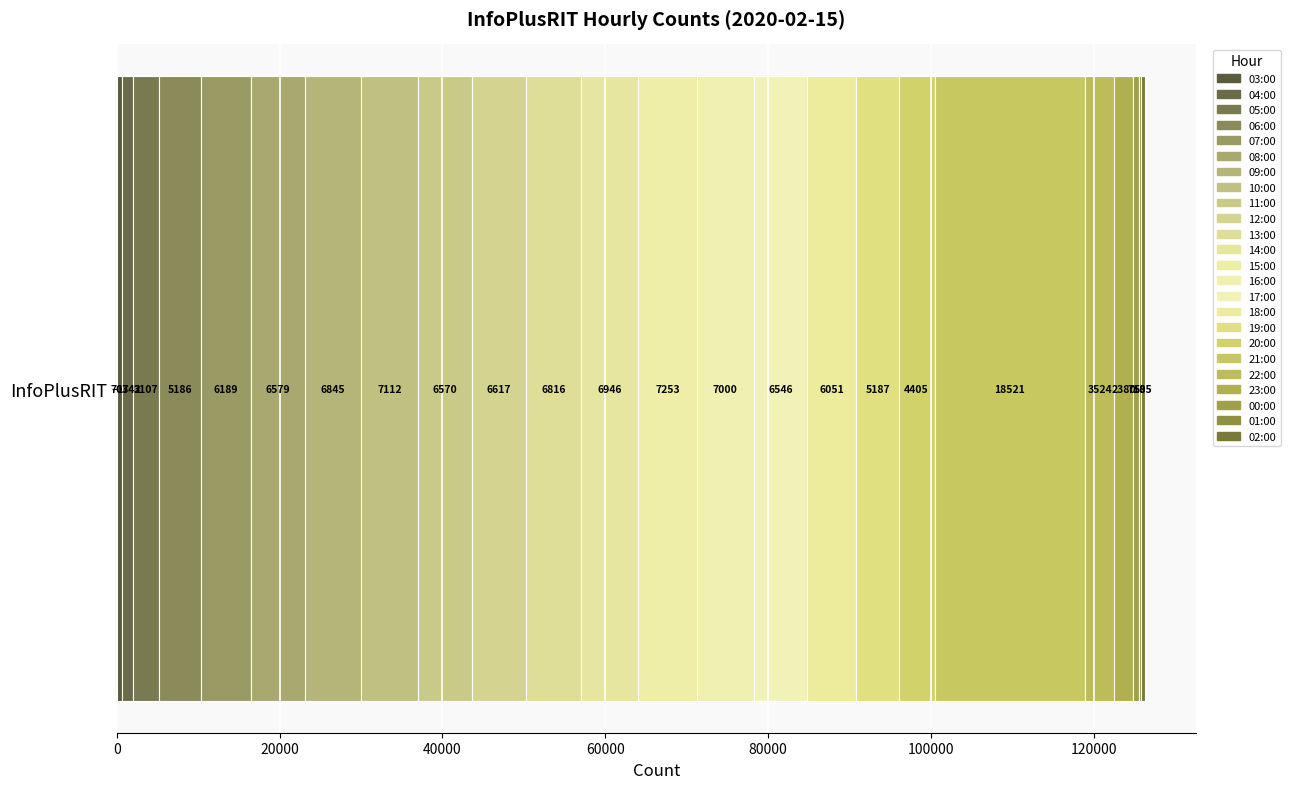

How many categories are shown in the chart?

1